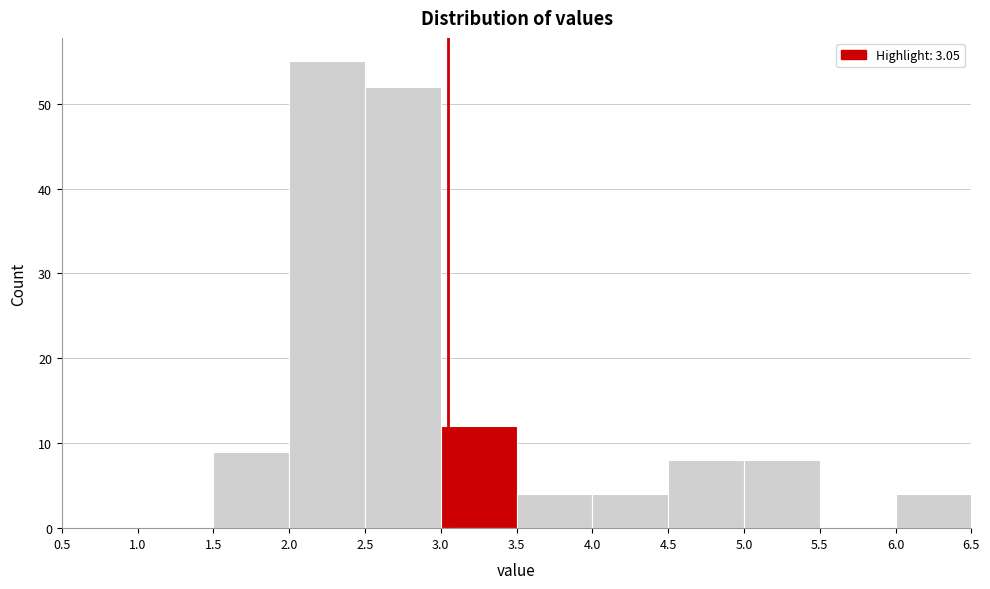

Which range on the x-axis has the tallest bar?

2.0 to 2.5